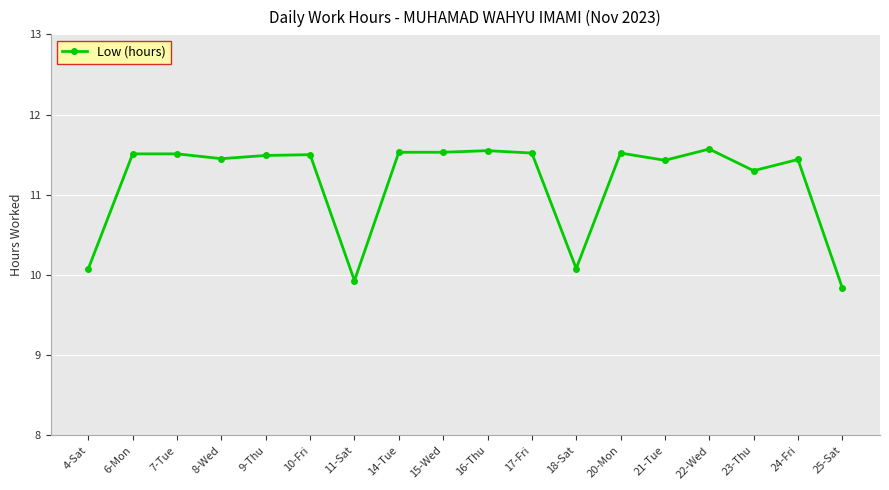

What is the difference between the maximum and second lowest values?

1.6